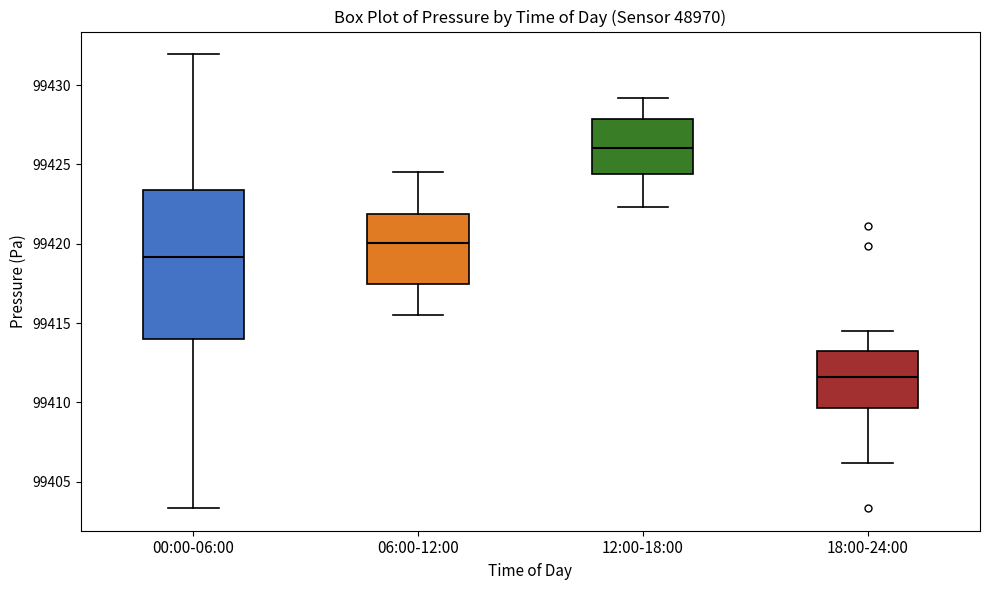

Which box has the highest median line?

12:00-18:00